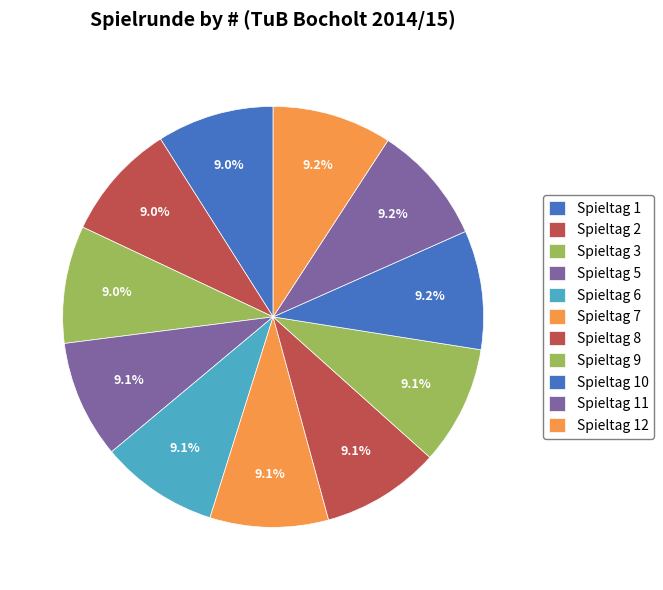

Rank the categories by value from highest to lowest.

Spieltag 12, Spieltag 11, Spieltag 10, Spieltag 9, Spieltag 8, Spieltag 7, Spieltag 6, Spieltag 5, Spieltag 3, Spieltag 2, Spieltag 1